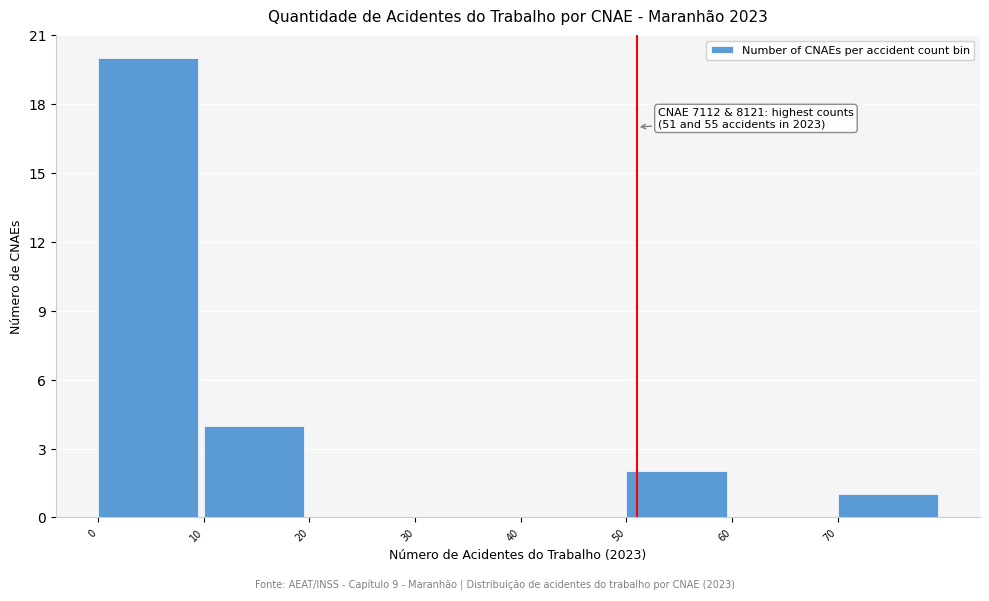

Over which range of the x-axis is the bar tallest?

0 to 10